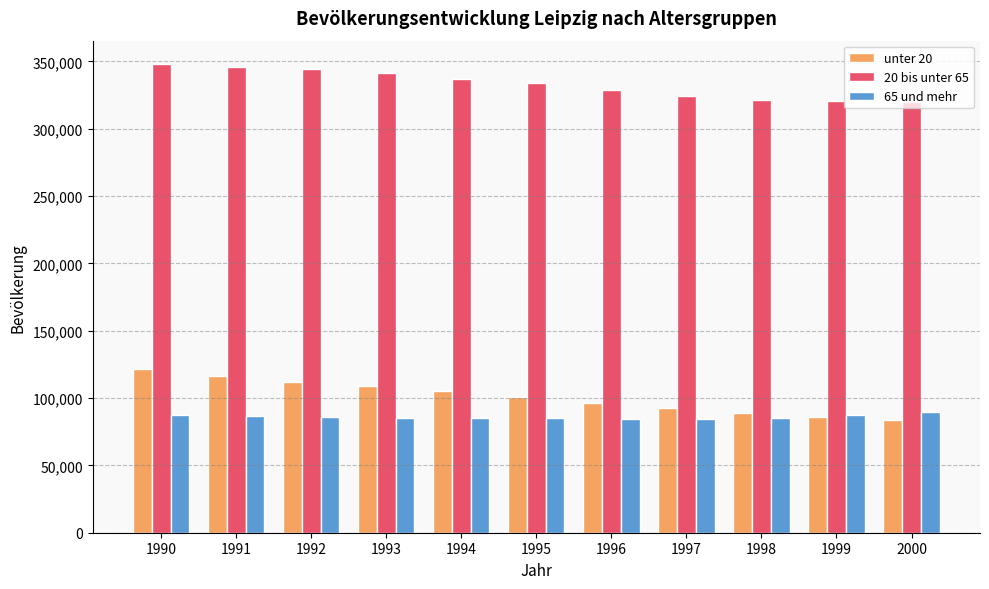

What is the spread (max minus min) of values at 1998?

236526